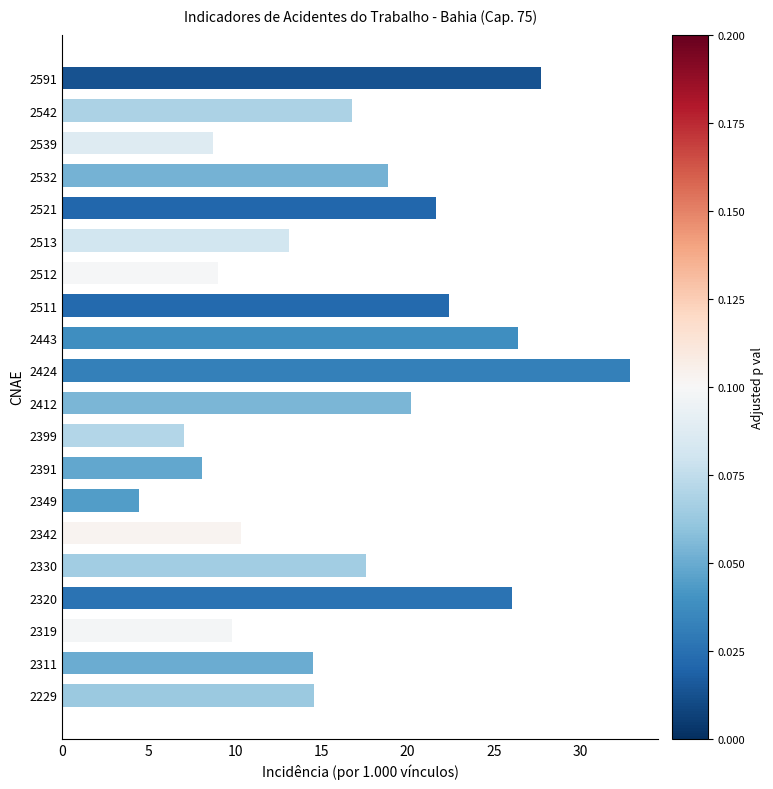

True or false: the data shows 3.6 at 2399.

False